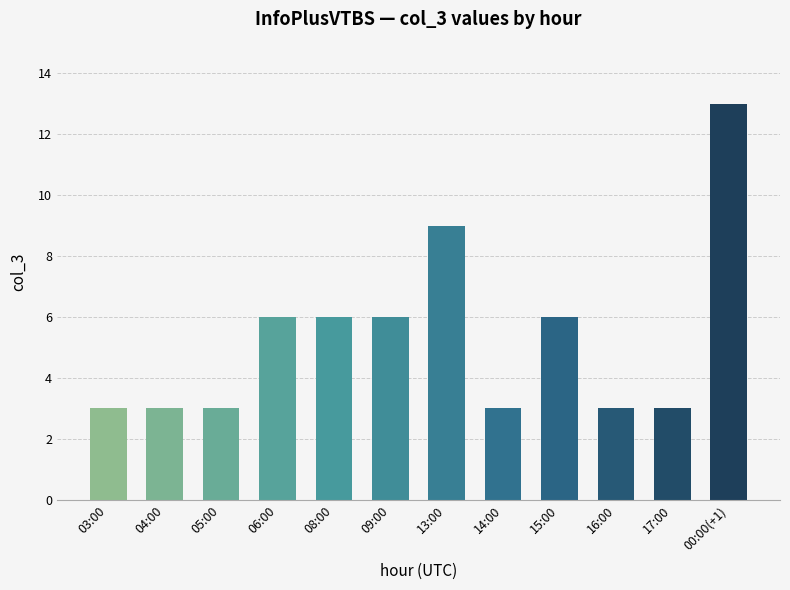

What is the maximum value shown in the chart?

13